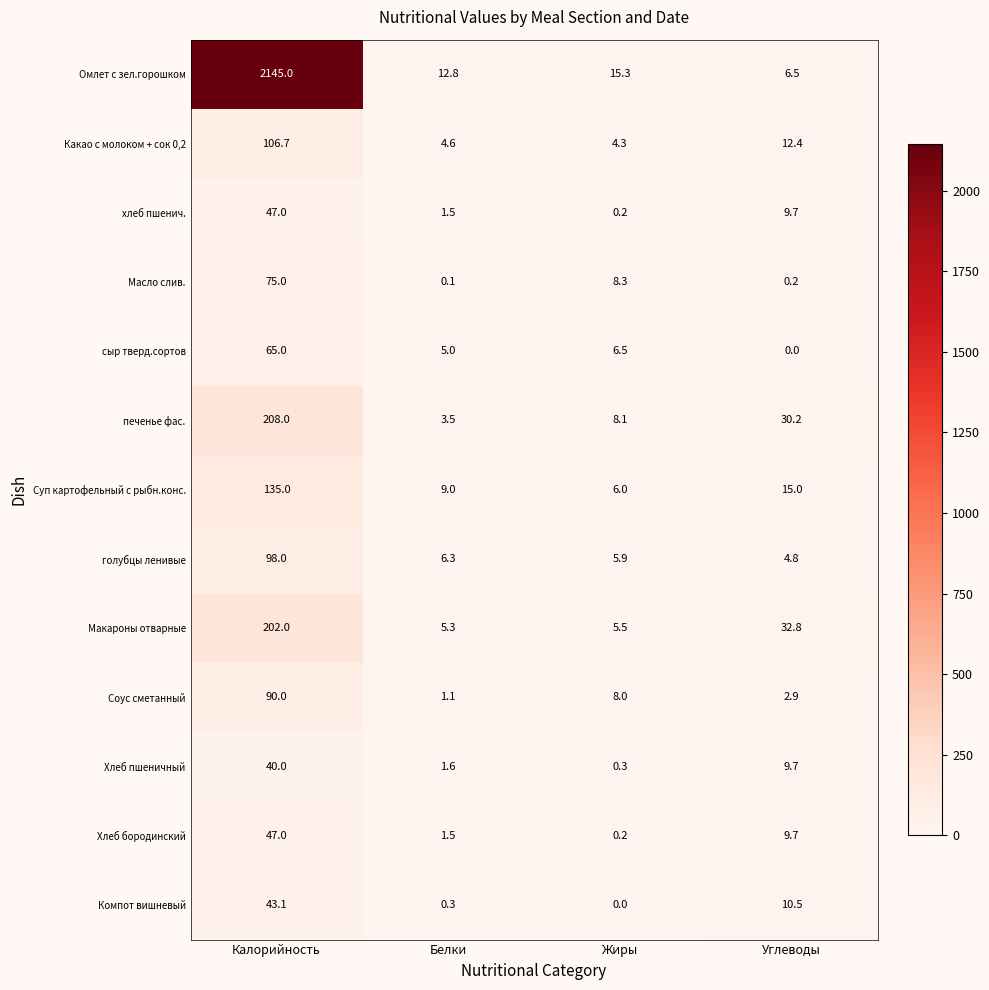

What is the sum of all Соус сметанный values?

102.0